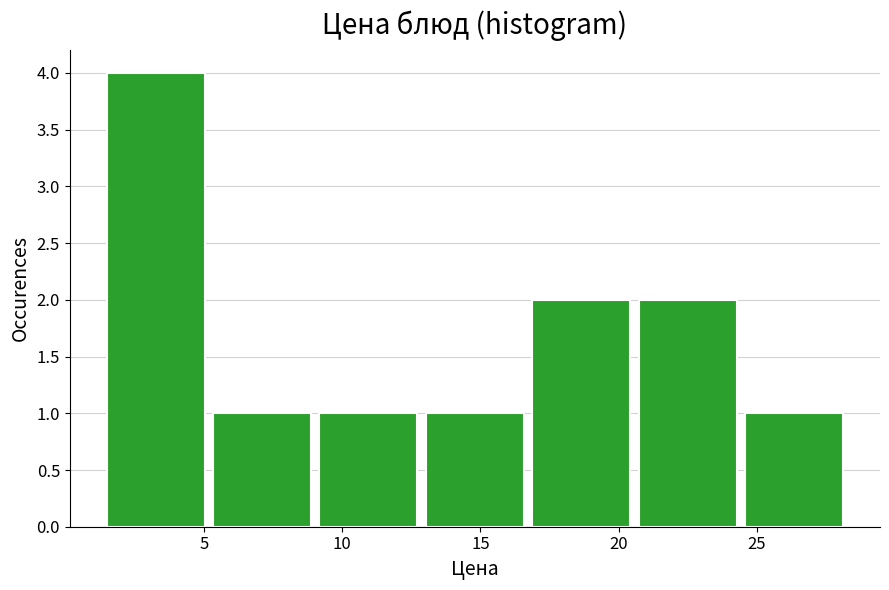

What is the height of the bar covering 24.5 to 28.5 on the x-axis? Neither the bar edges nor the heights are printed on the chart, so give them approximately, as read against the axes.

1